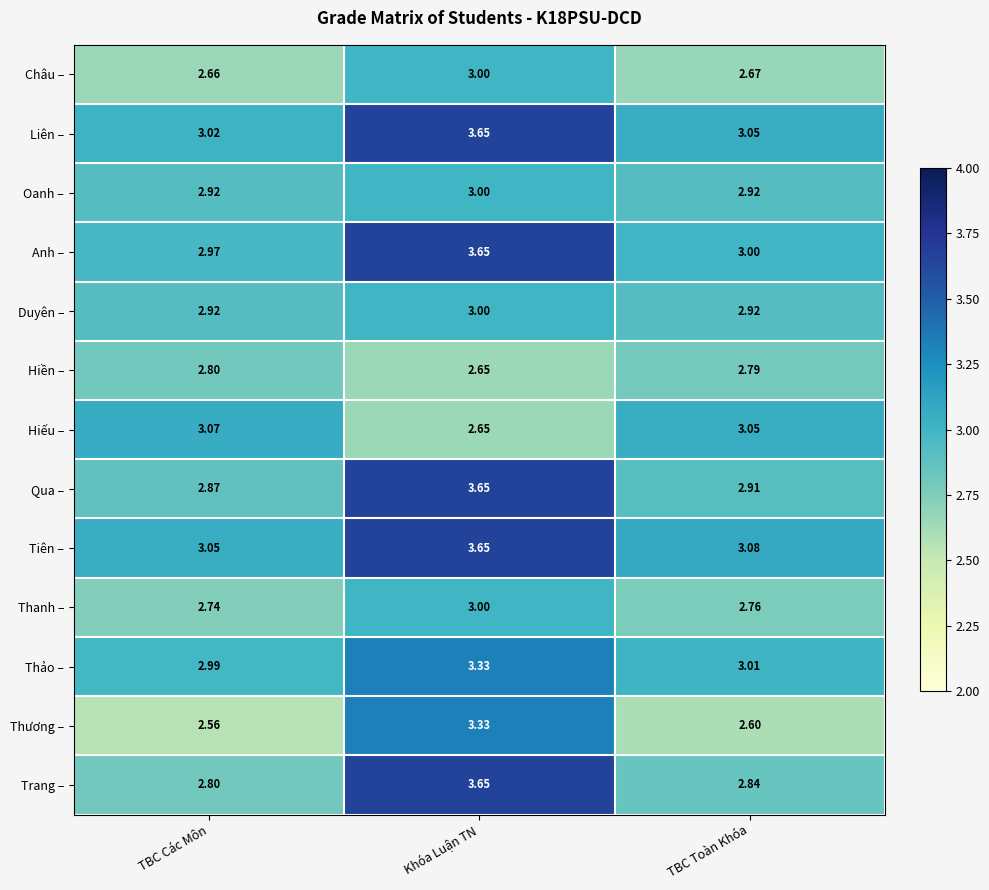

Where is Liên – nearest to the value 3?

TBC Các Môn